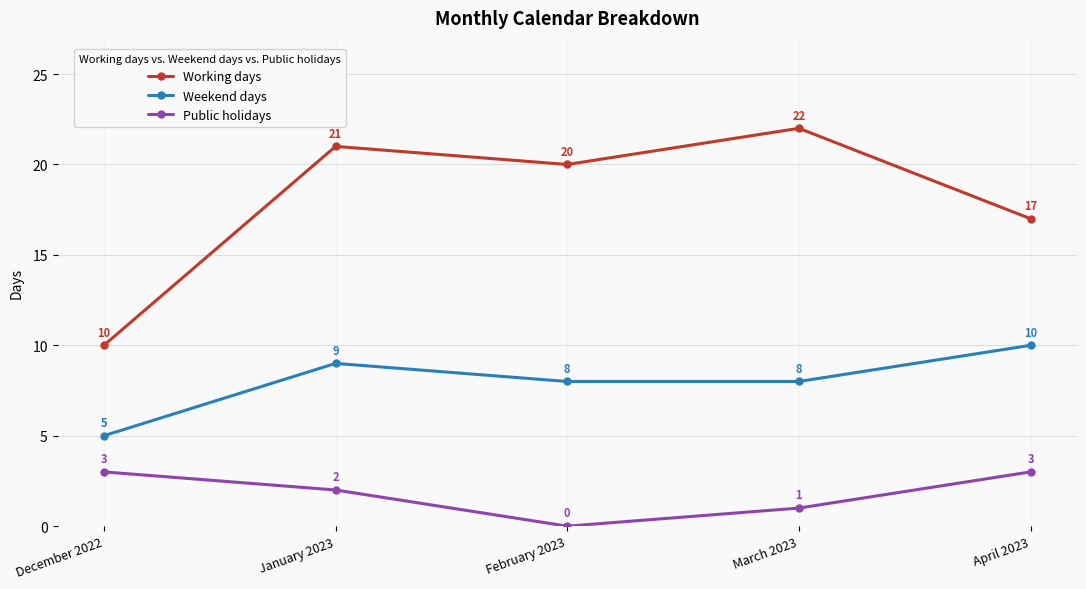

True or false: Working days and Weekend days intersect in this chart.

False